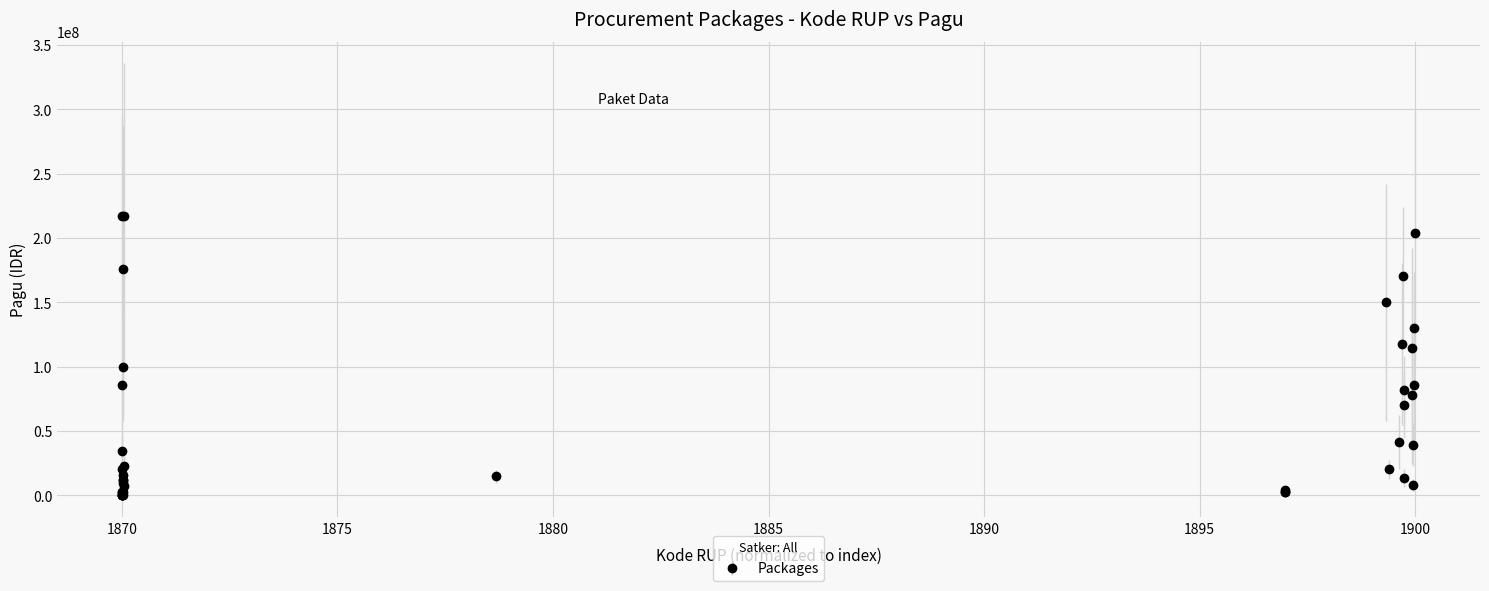

What is the sum of all values?

2286577952